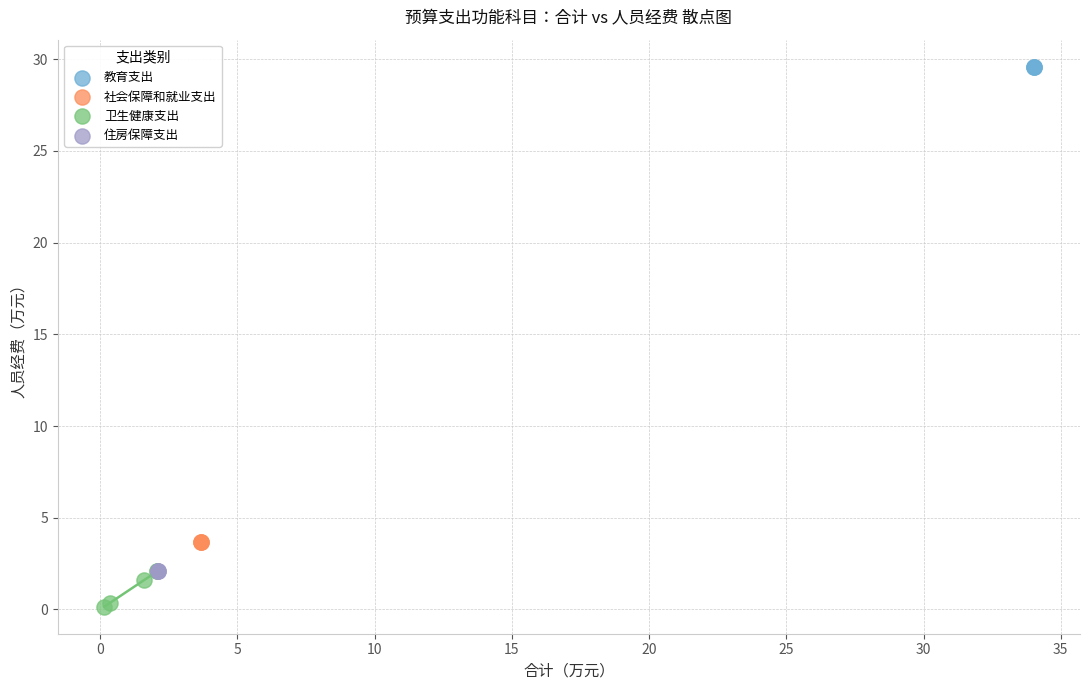

Which series contains the lowest Y value?

卫生健康支出